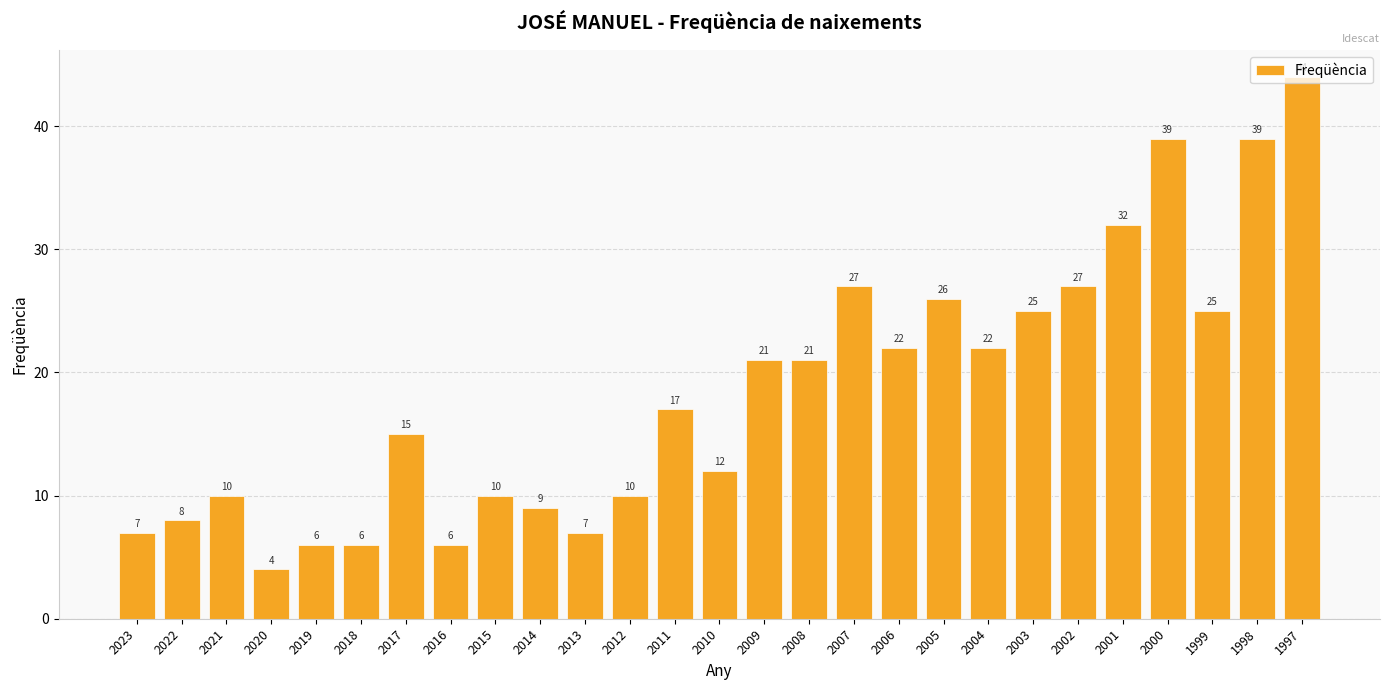

What is the ratio of the value at 2016 to the value at 2002?

0.2